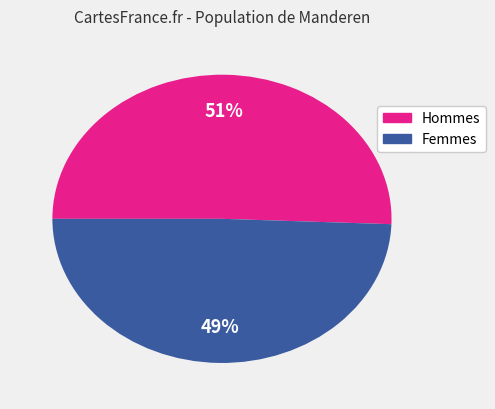

To the nearest percent, what is the average slice percentage?

50%